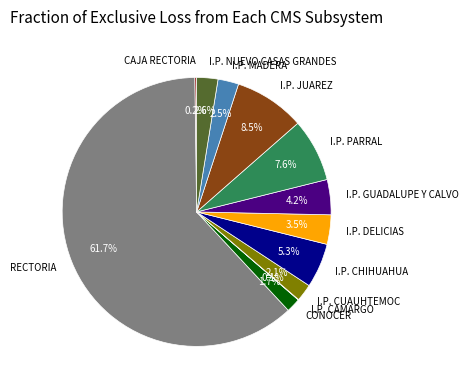

What is the ratio of the value at CONOCER to the value at I.P. NUEVO CASAS GRANDES?

0.7